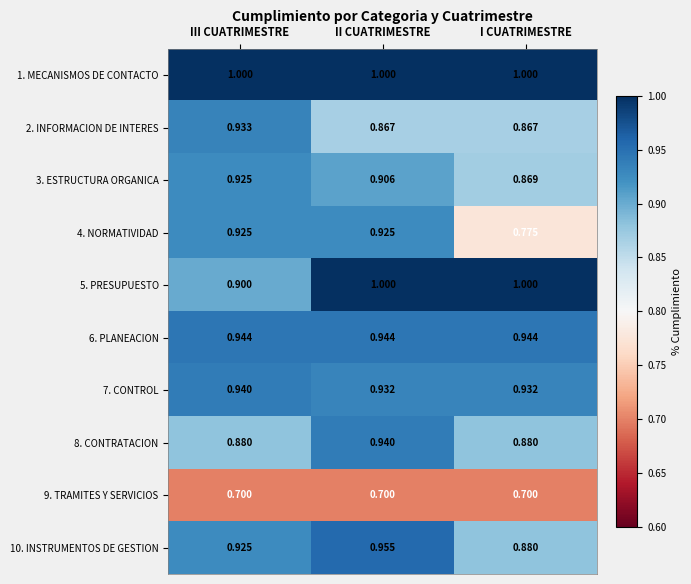

At which label is 10. INSTRUMENTOS DE GESTION closest to 0?

I CUATRIMESTRE